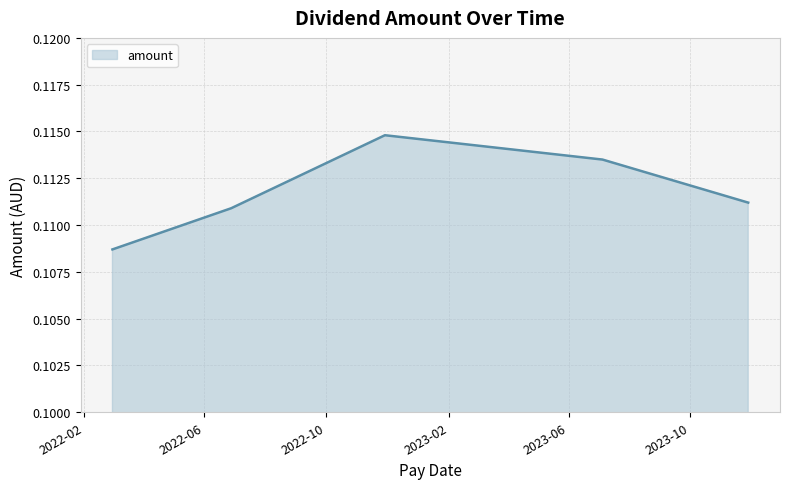

How many values are between 0 and 1?

5